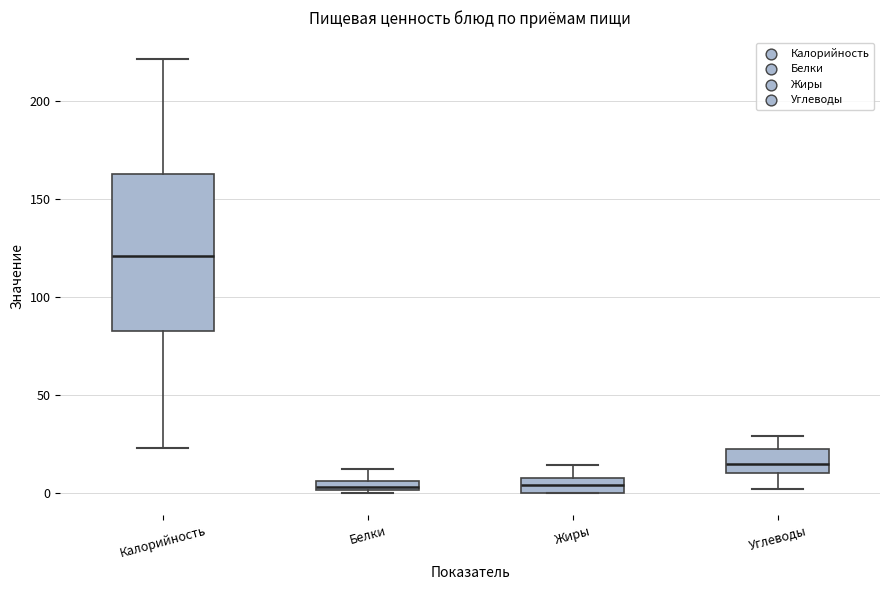

Which box's median line is the highest?

Калорийность